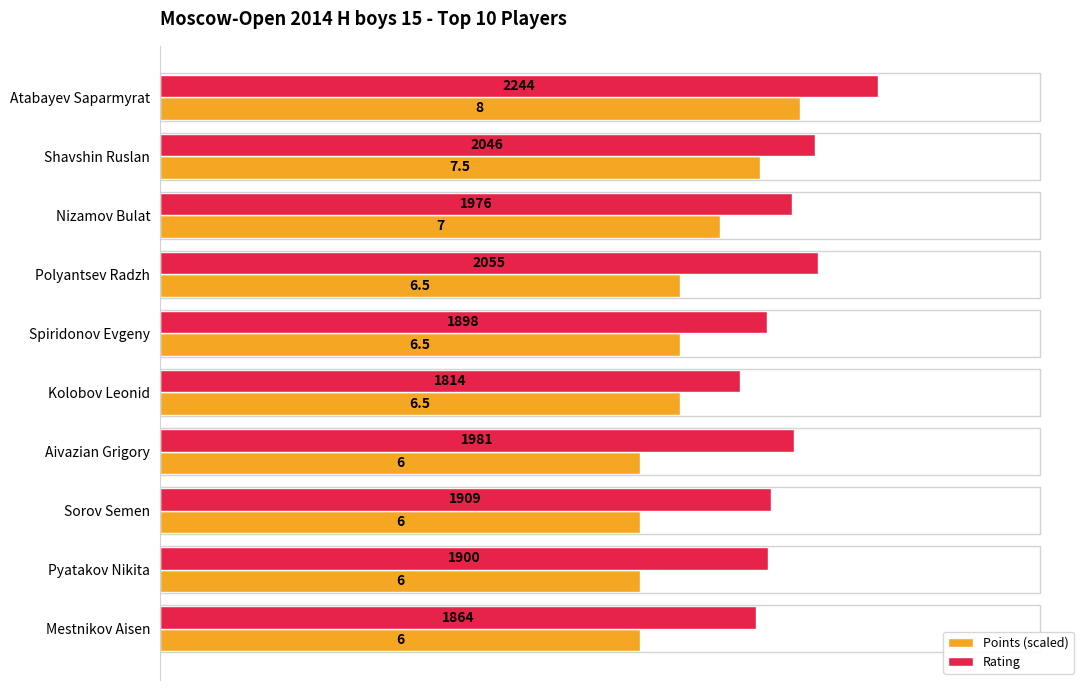

What is the difference between the second highest and second lowest values in the Points (scaled) series?

375